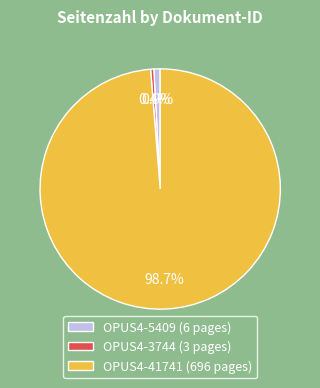

Is there any slice that represents more than half of the pie?

Yes